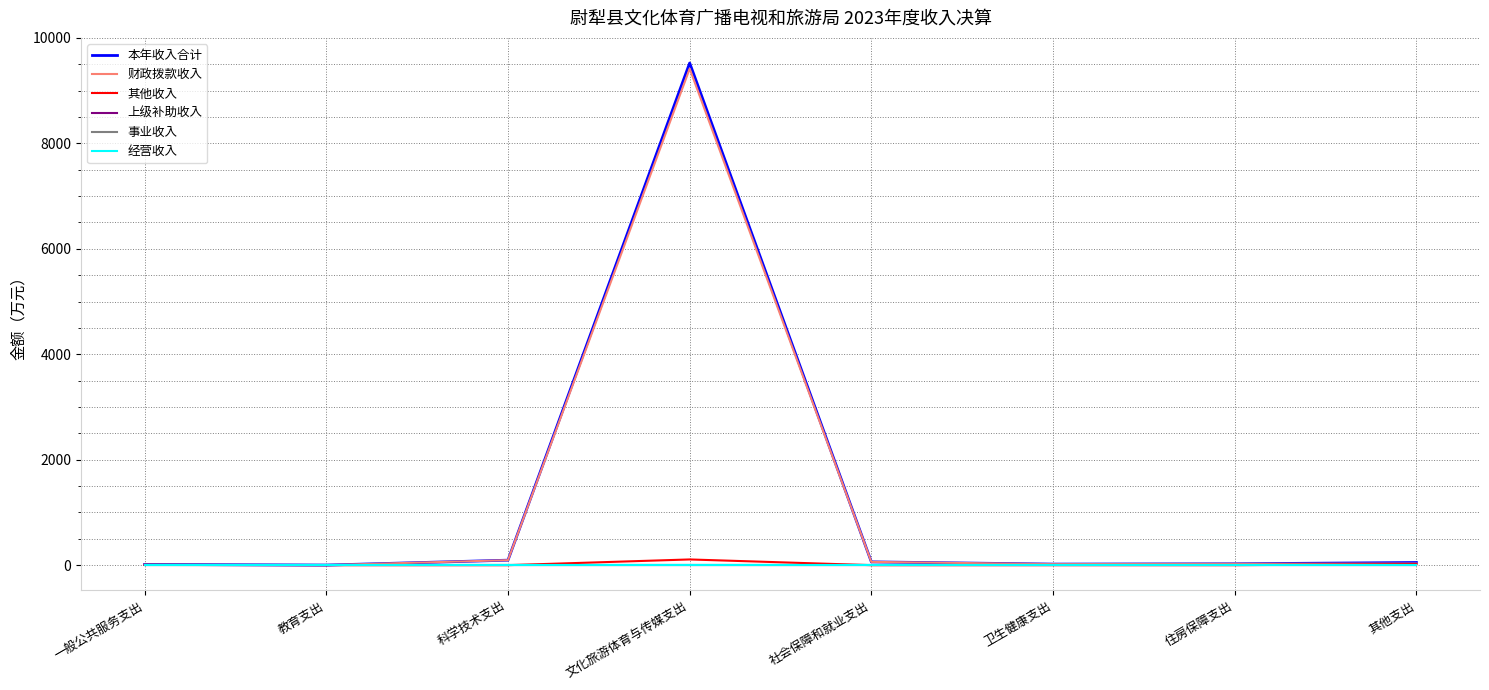

Which category has the lowest value across all series?

教育支出